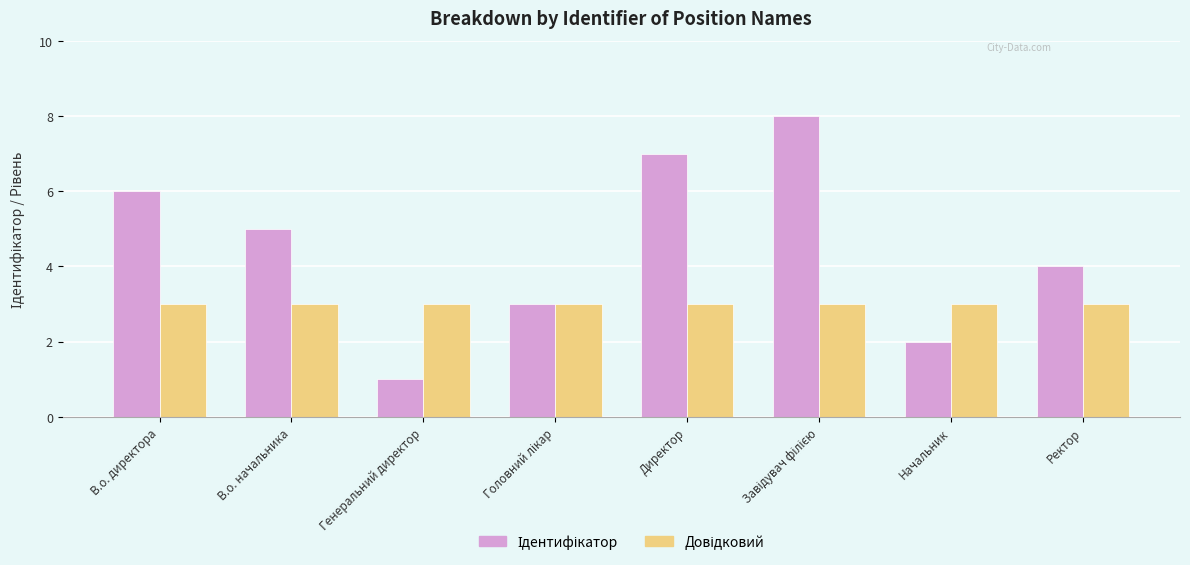

What is the total value across all series at Генеральний директор?

4